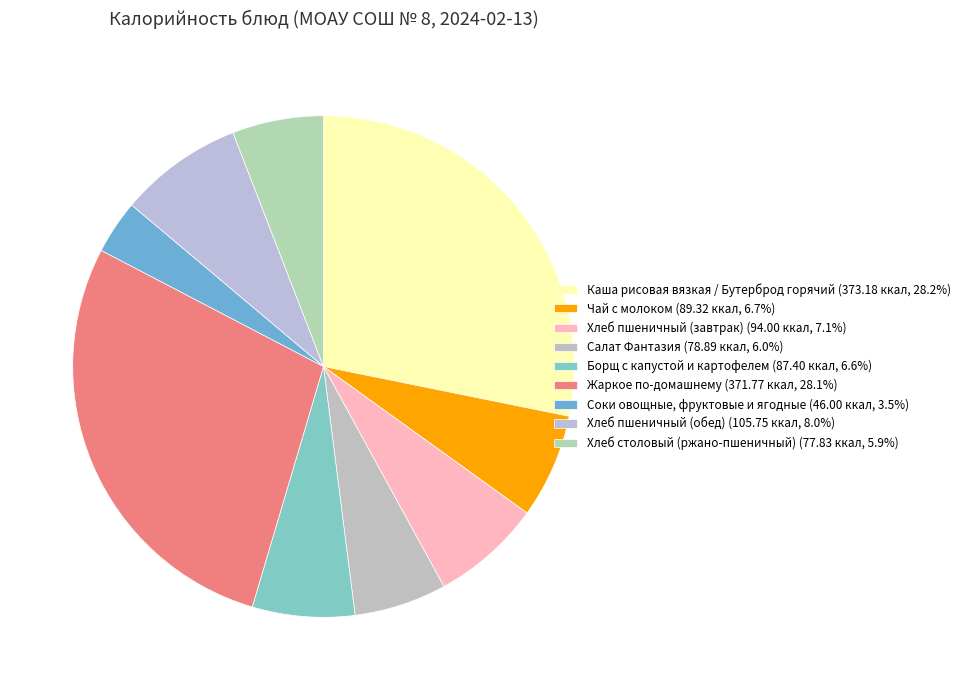

How many segments does this pie chart have?

9